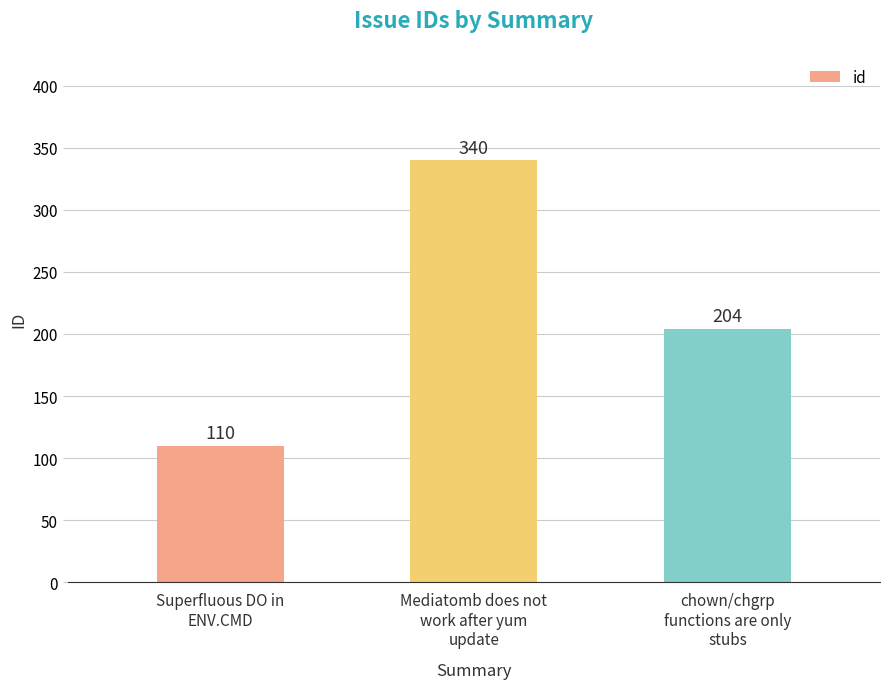

Rank the categories by value from lowest to highest.

Superfluous DO in
ENV.CMD, chown/chgrp
functions are only
stubs, Mediatomb does not
work after yum
update